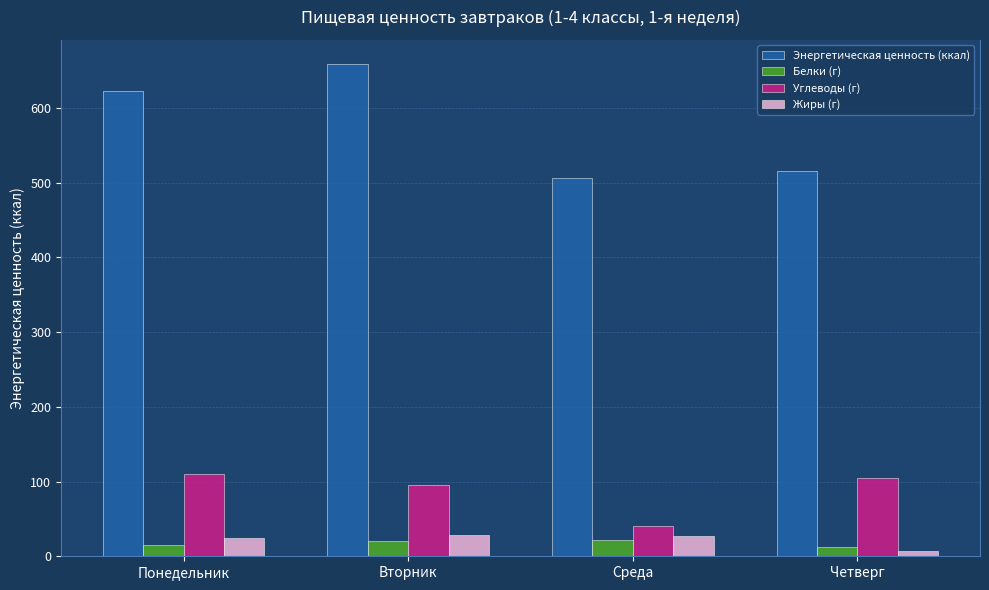

Which series has the widest spread of values?

Энергетическая ценность (ккал)